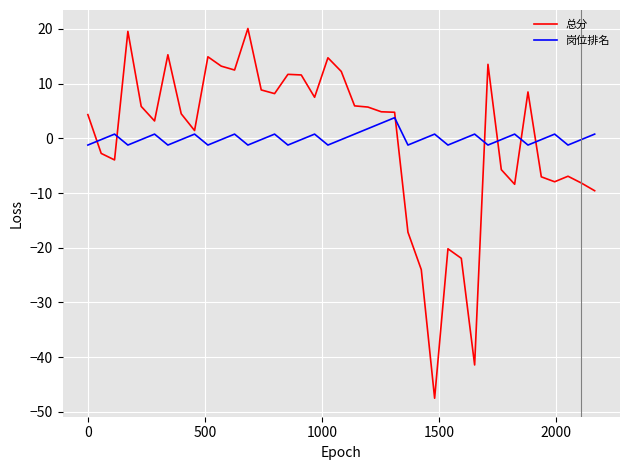

How many times do 岗位排名 and 总分 cross each other?

7